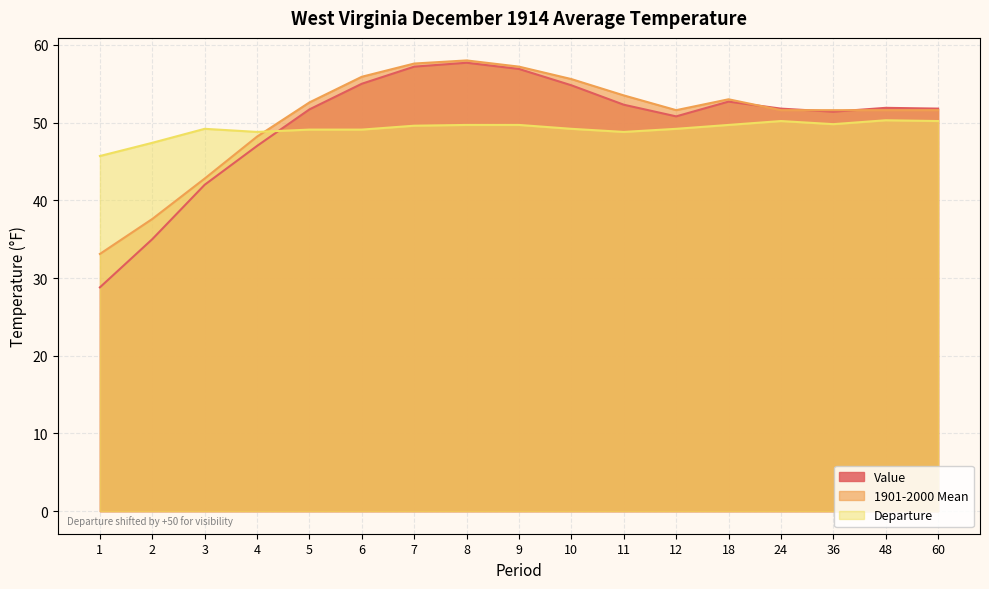

What is the greatest value displayed?

58.0